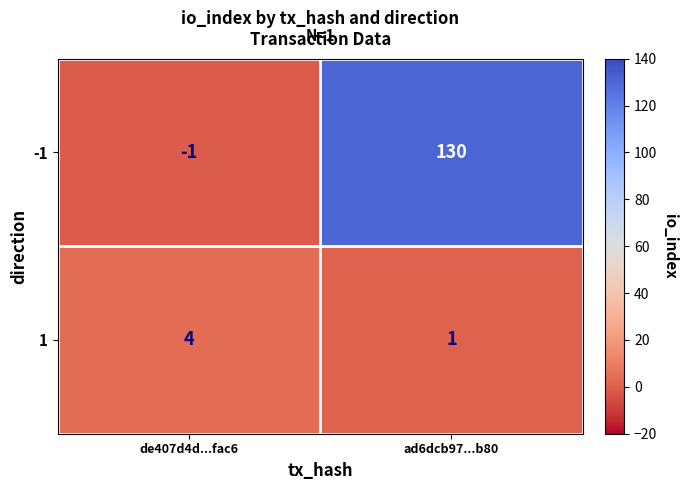

What is the spread (max minus min) of values at ad6dcb97...b80?

129